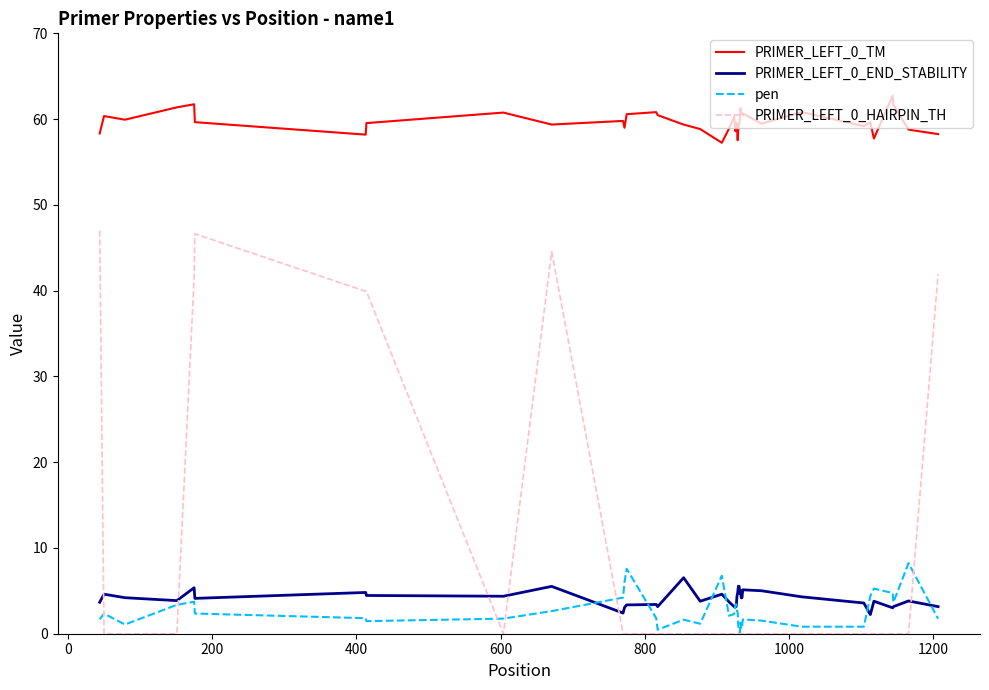

True or false: PRIMER_LEFT_0_END_STABILITY and PRIMER_LEFT_0_TM intersect in this chart.

False